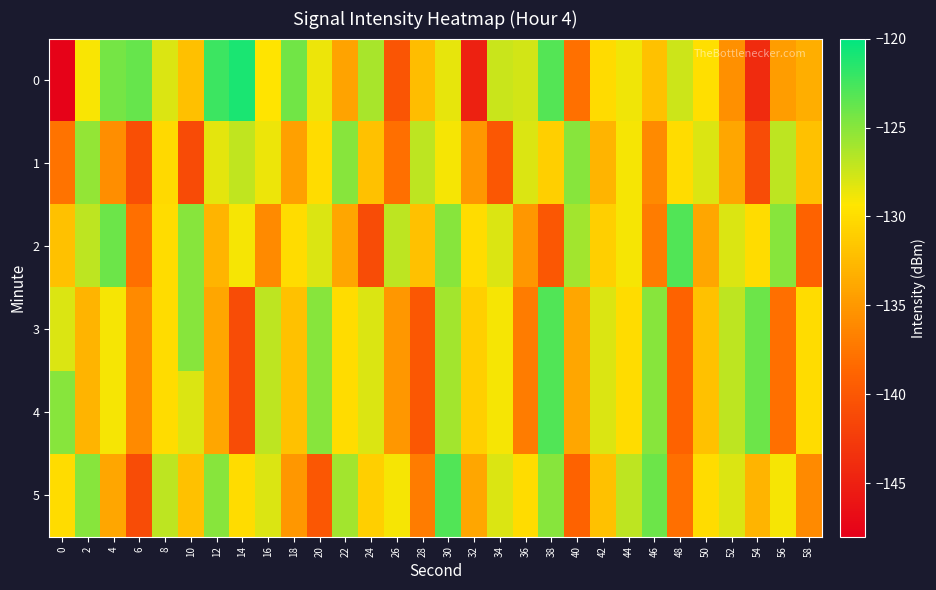

Which has a higher value, 34 or 54?

34